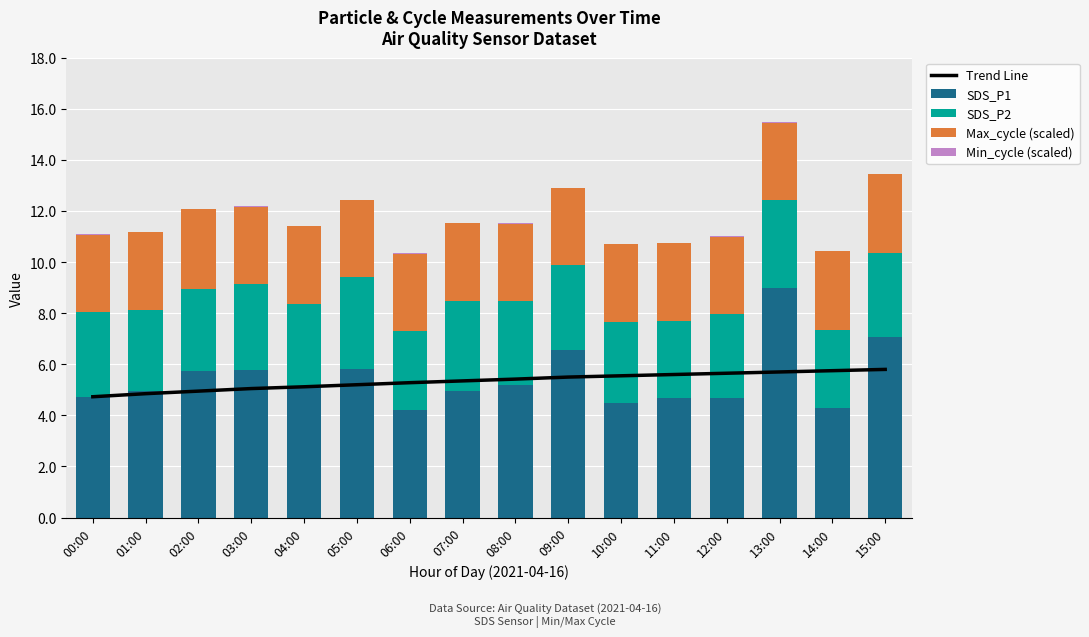

Reading left to right, transcribe all the data shown in this chart.

Trend Line: 00:00=4.7	01:00=4.8	02:00=5.0	03:00=5.0	04:00=5.1	05:00=5.2	06:00=5.3	07:00=5.3	08:00=5.4	09:00=5.5	10:00=5.5	11:00=5.6	12:00=5.7	13:00=5.7	14:00=5.8	15:00=5.8
SDS_P1: 00:00=4.7	01:00=5.0	02:00=5.7	03:00=5.8	04:00=5.1	05:00=5.8	06:00=4.2	07:00=5.0	08:00=5.2	09:00=6.6	10:00=4.5	11:00=4.7	12:00=4.7	13:00=9.0	14:00=4.3	15:00=7.1
SDS_P2: 00:00=3.3	01:00=3.2	02:00=3.2	03:00=3.4	04:00=3.3	05:00=3.6	06:00=3.1	07:00=3.5	08:00=3.3	09:00=3.3	10:00=3.2	11:00=3.0	12:00=3.3	13:00=3.4	14:00=3.1	15:00=3.3
Max_cycle (scaled): 00:00=3.0	01:00=3.0	02:00=3.1	03:00=3.0	04:00=3.0	05:00=3.0	06:00=3.0	07:00=3.0	08:00=3.0	09:00=3.0	10:00=3.0	11:00=3.0	12:00=3.0	13:00=3.0	14:00=3.1	15:00=3.1
Min_cycle (scaled): 00:00=0.0	01:00=0.0	02:00=0.0	03:00=0.0	04:00=0.0	05:00=0.0	06:00=0.0	07:00=0.0	08:00=0.0	09:00=0.0	10:00=0.0	11:00=0.0	12:00=0.0	13:00=0.0	14:00=0.0	15:00=0.0